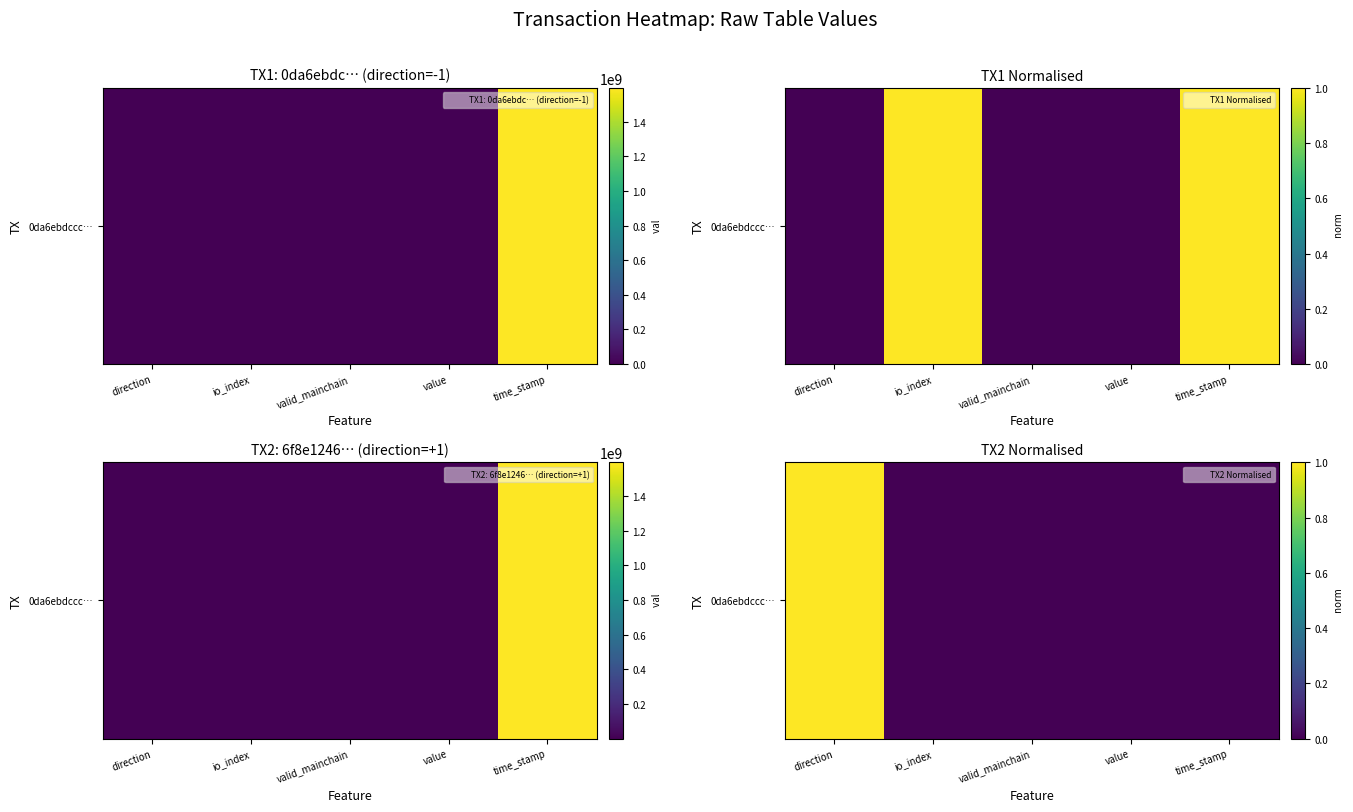

At which label is the value closest to 0?

io_index